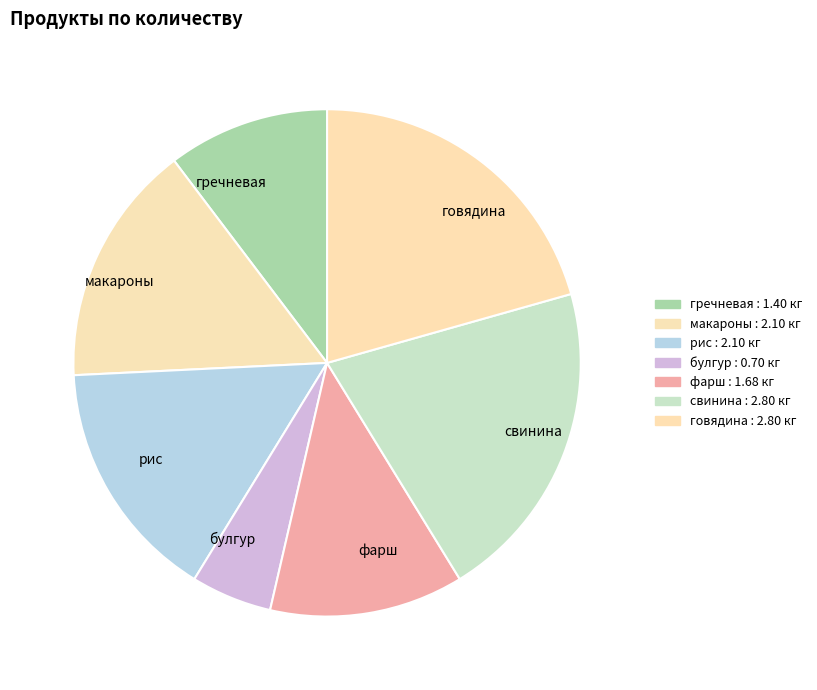

Is it true that свинина is 21% of the pie?

True